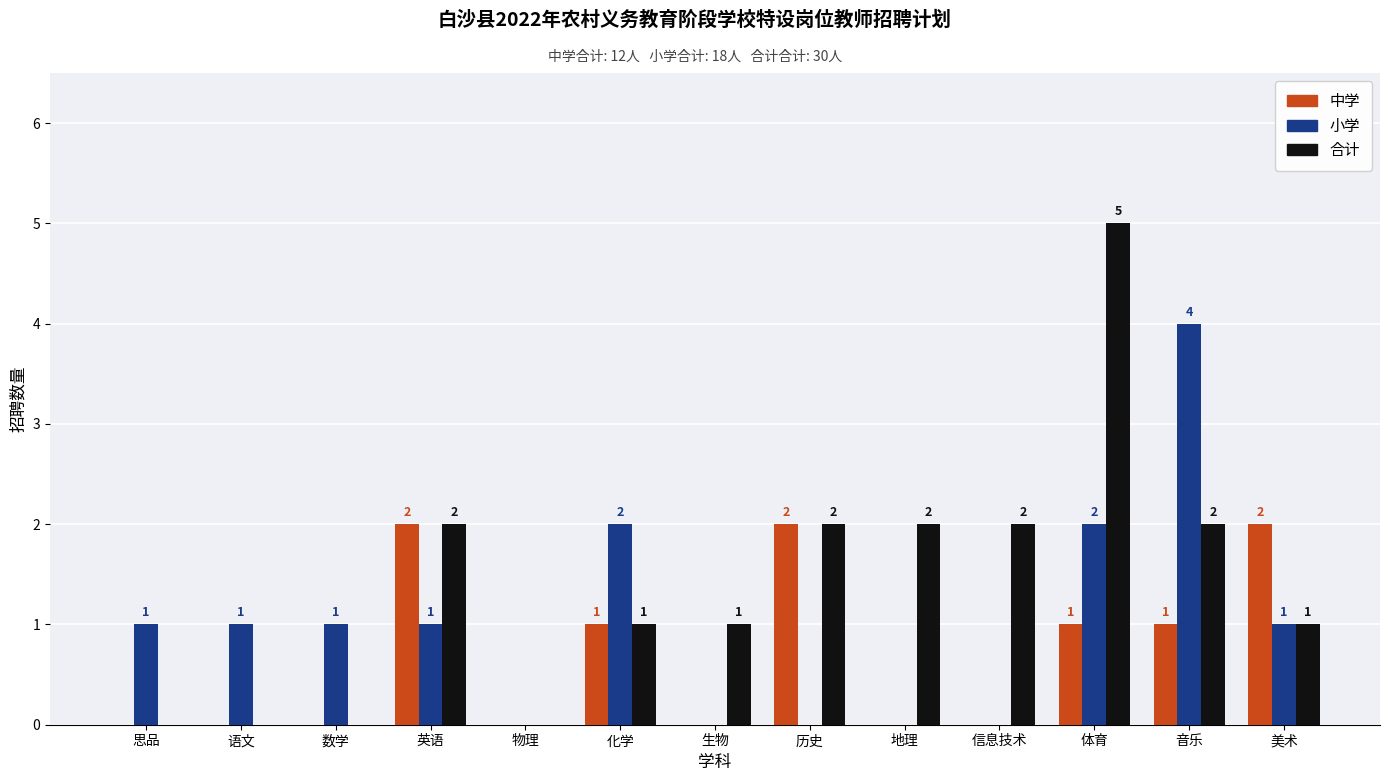

What is the sum of all 合计 values?

18